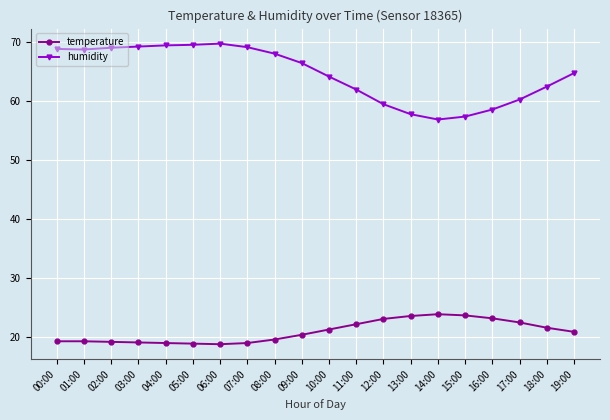

Is the value of temperature at 13:00 greater than the value of humidity at 14:00?

No